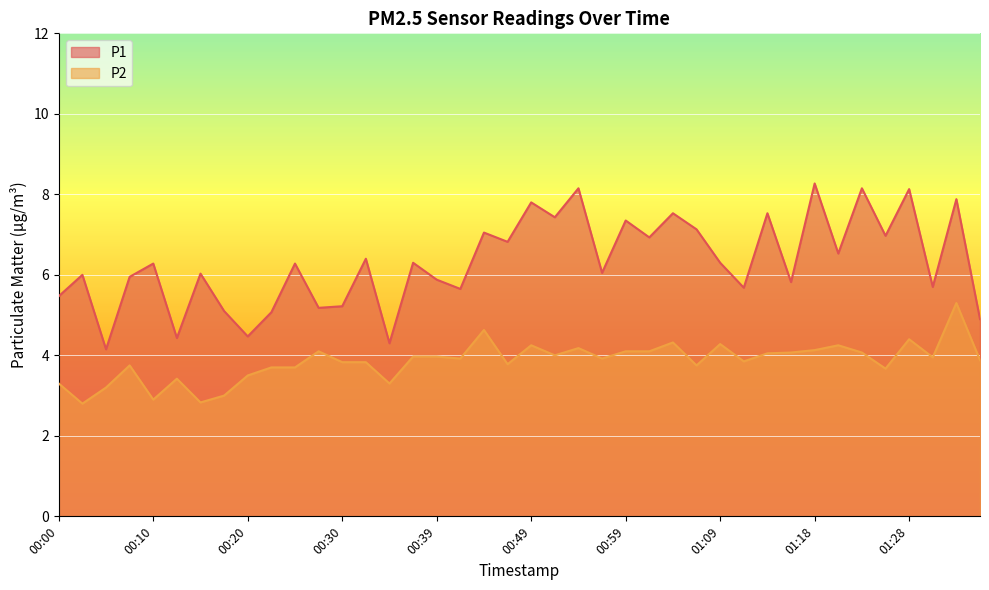

Where does the P1 series first go above 6?

00:10